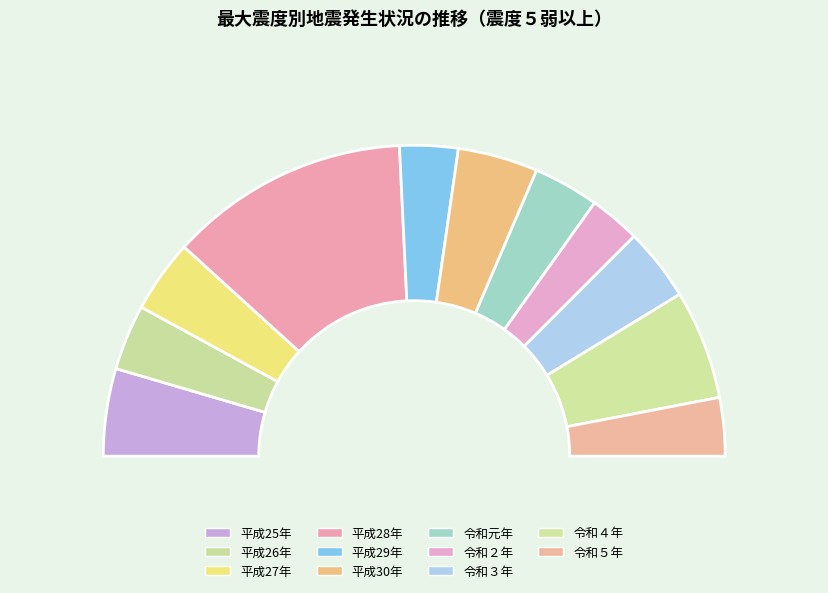

What percentage is the 平成25年 slice, to the nearest percent?

9%